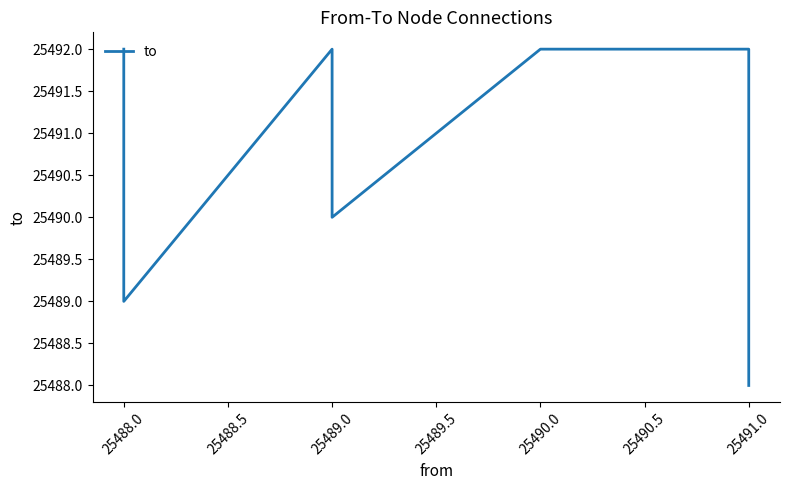

How many lines are shown in the chart?

1